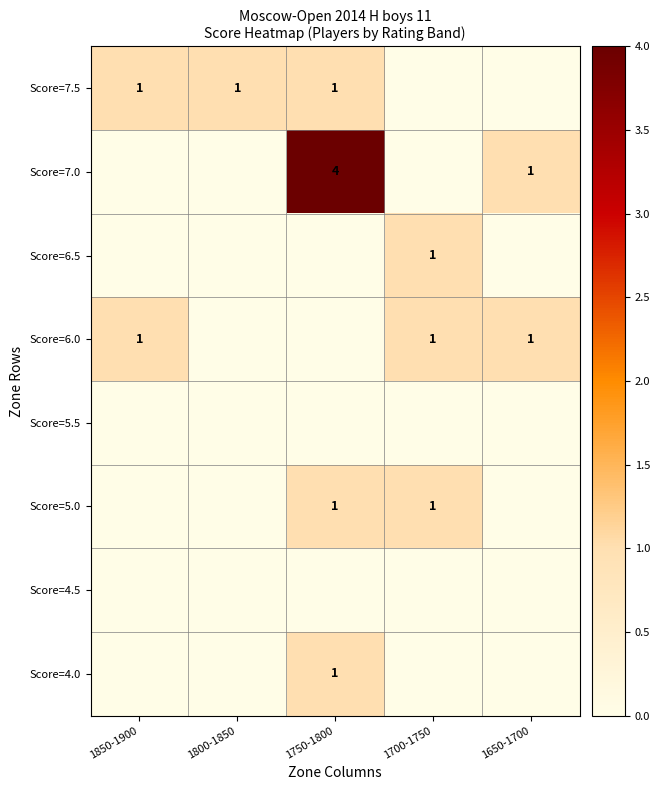

The Score=7.0 series shows 2 at 1750-1800. True or false?

False